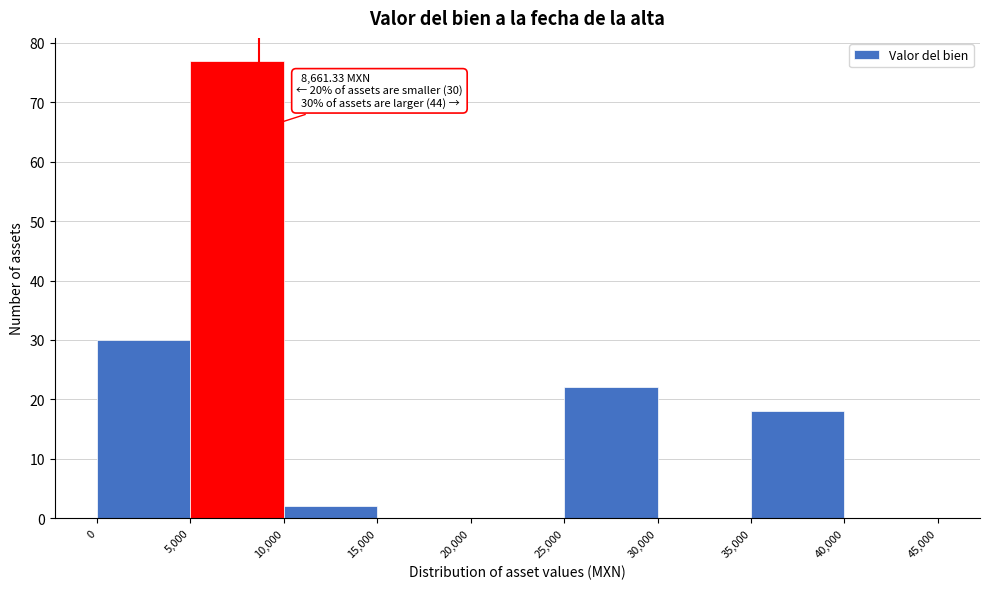

Which range on the x-axis has the tallest bar?

5,000 to 10,000